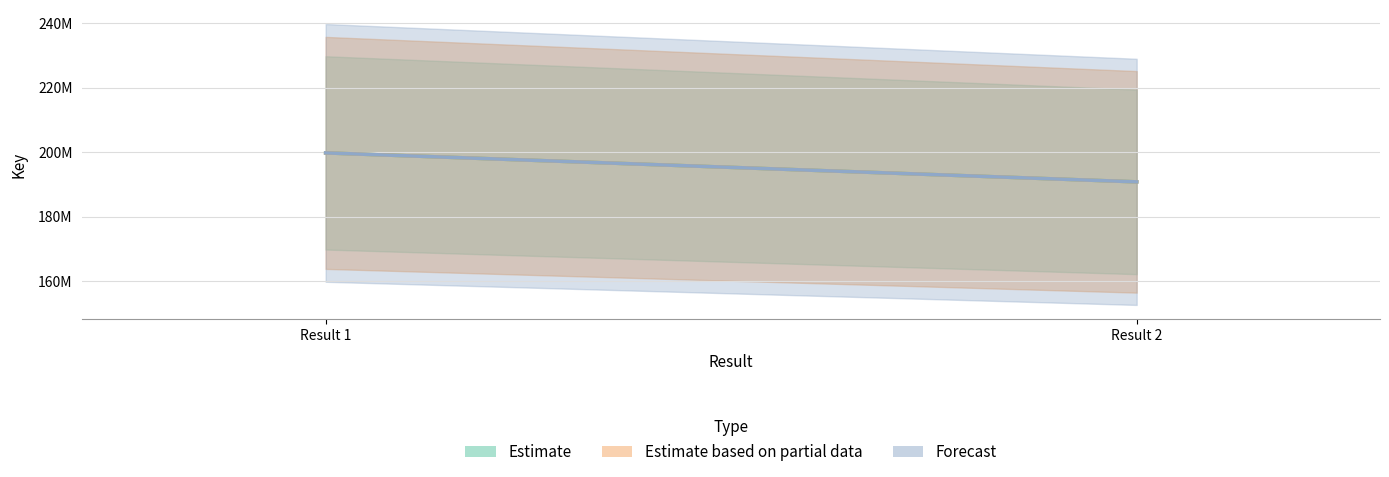

Rank the series by their maximum value, from lowest to highest.

Estimate, Estimate based on partial data, Forecast